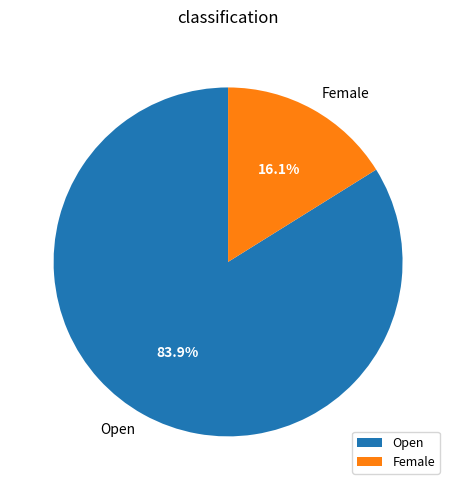

What is the largest slice in the pie chart?

Open